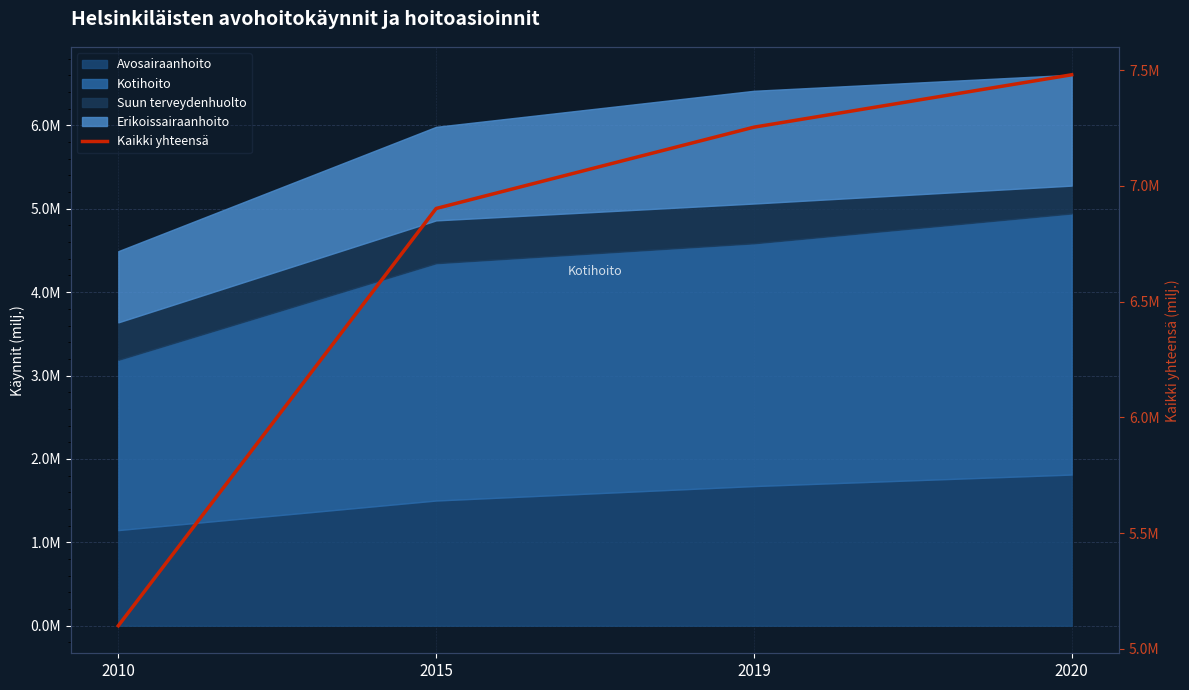

What is the approximate value at 2019?

7.3